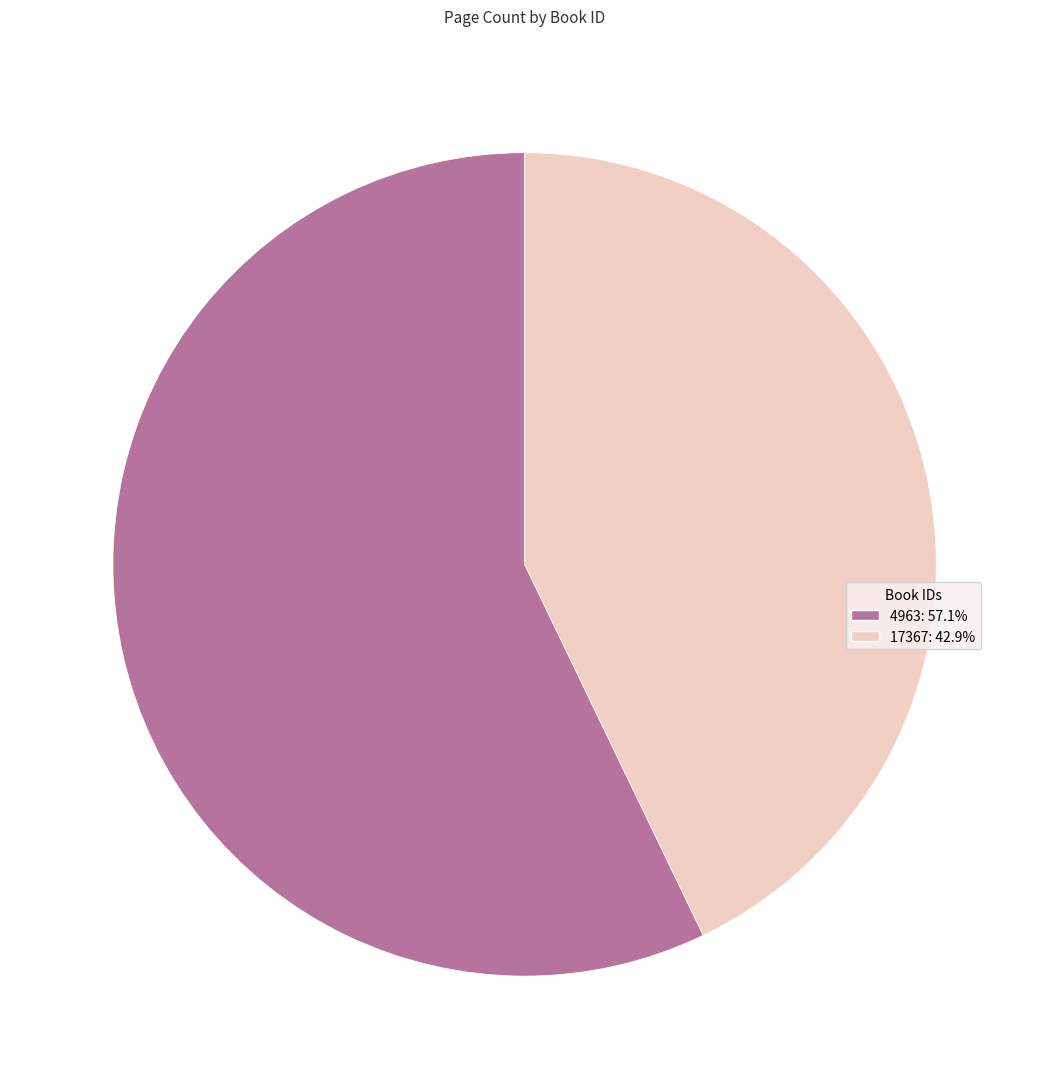

Which has a higher value, 4963 or 17367?

4963